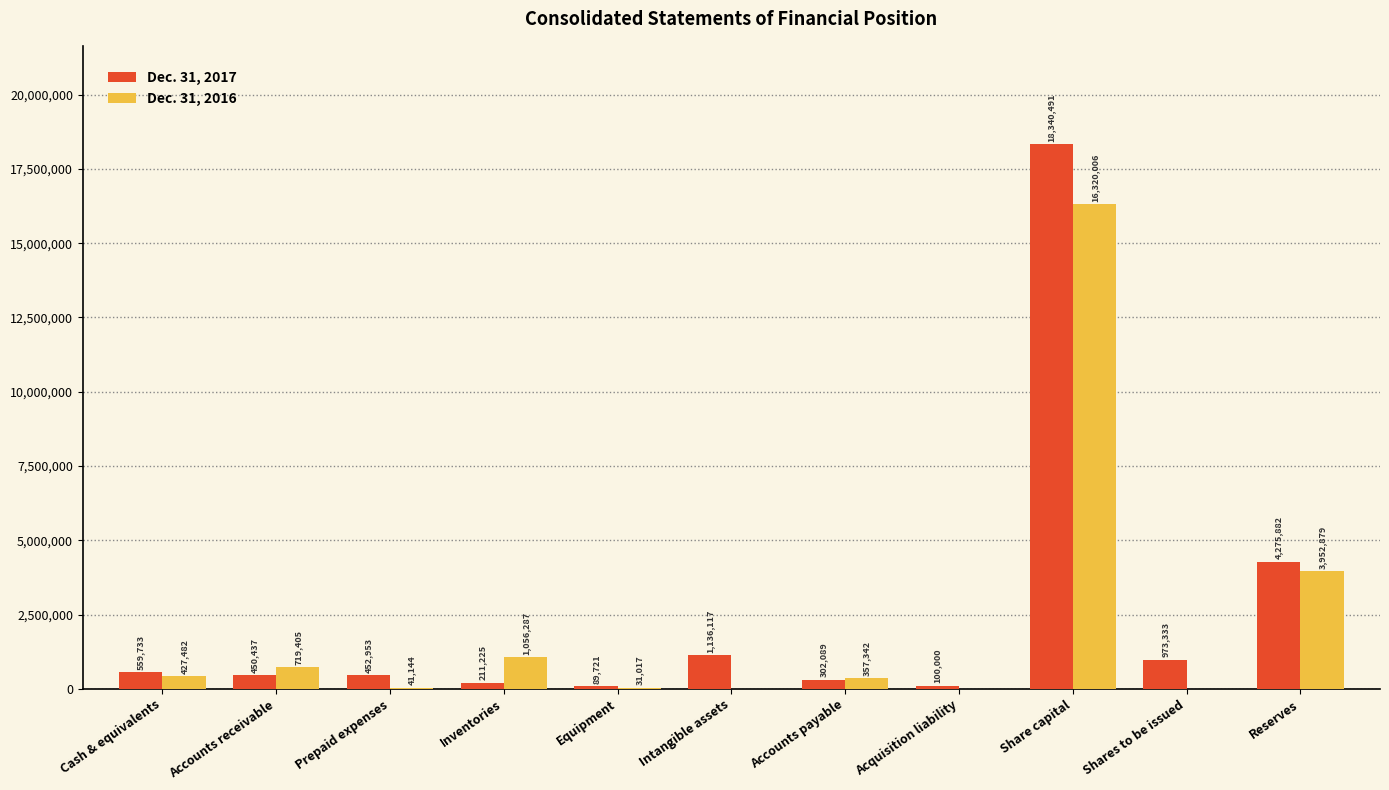

Between Equipment and Intangible assets, which series saw the biggest shift?

Dec. 31, 2017